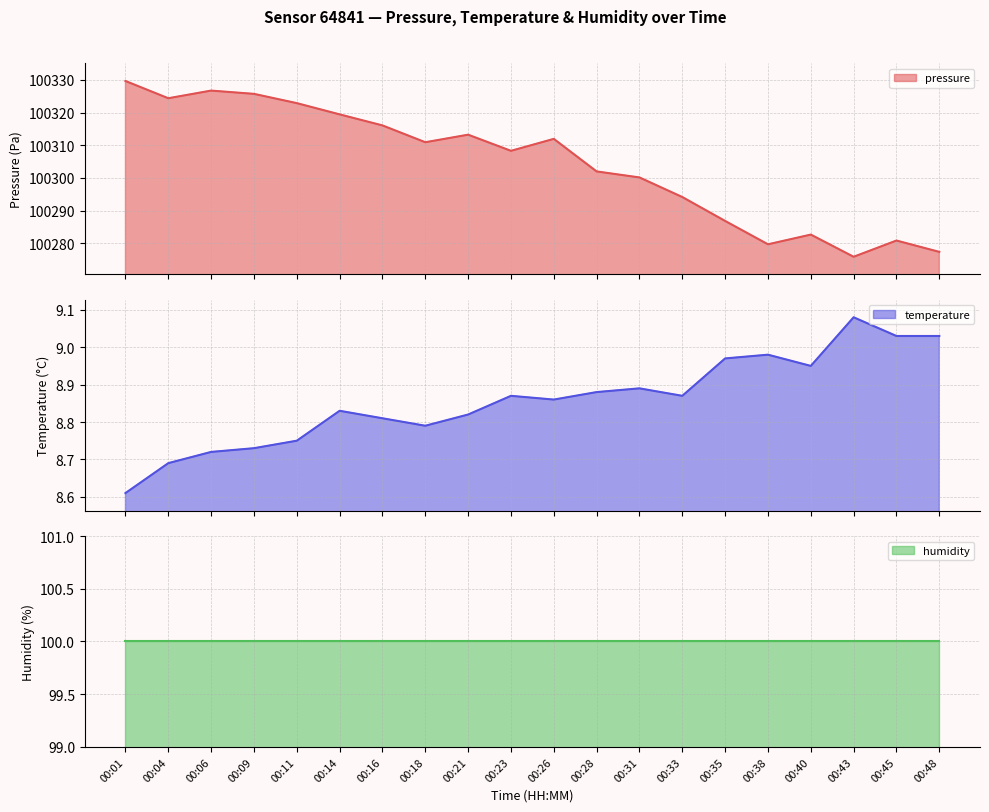

True or false: temperature and pressure cross at least once.

False